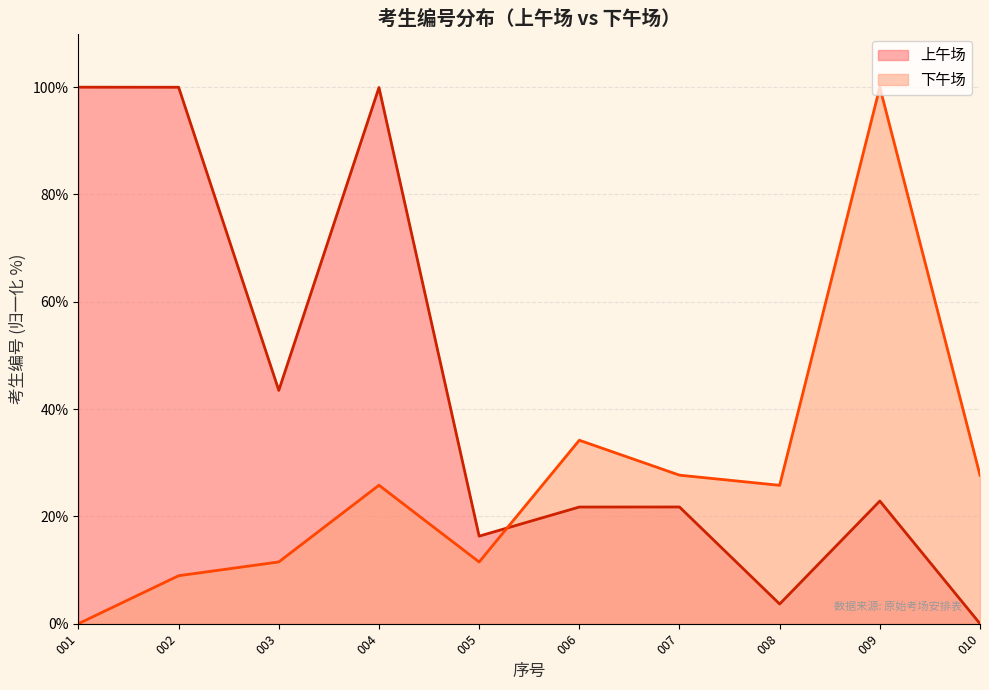

How many values in 上午场 are above zero?

9